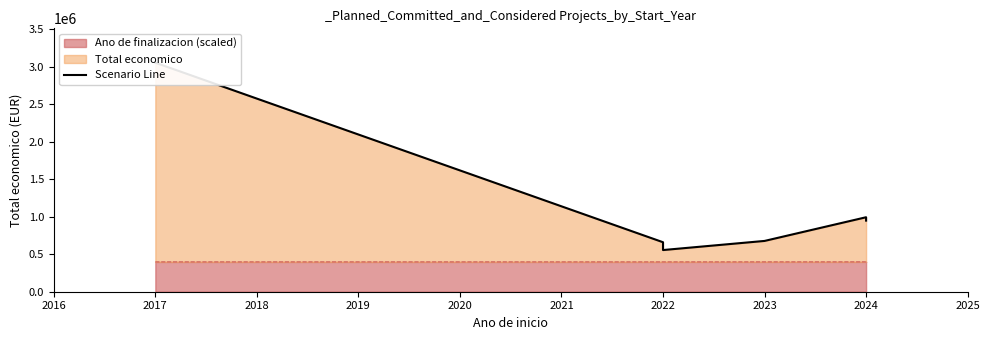

How many values are below 948700?

3